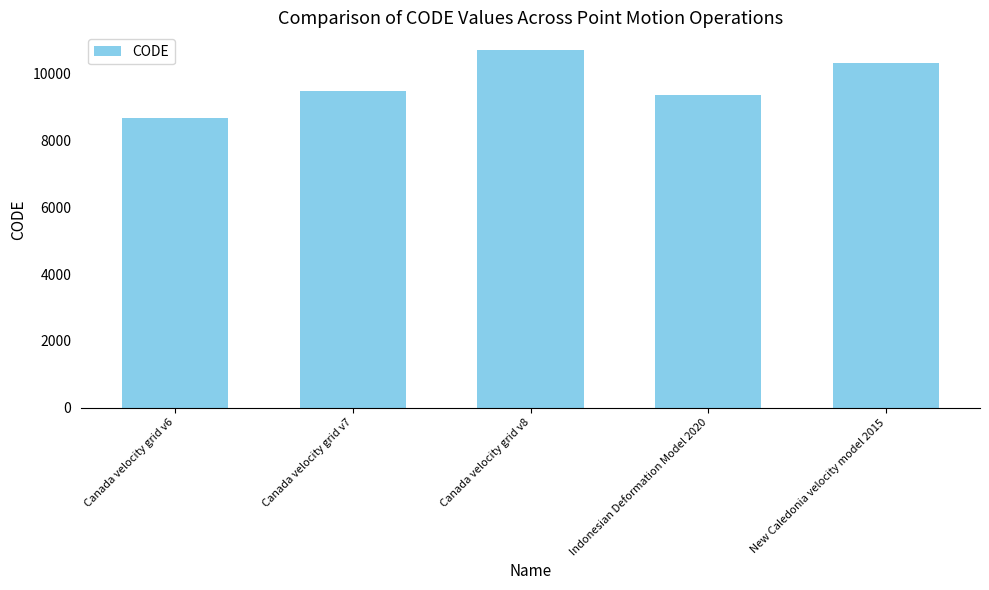

What is the difference between the values at Canada velocity grid v8 and Canada velocity grid v7?

1224